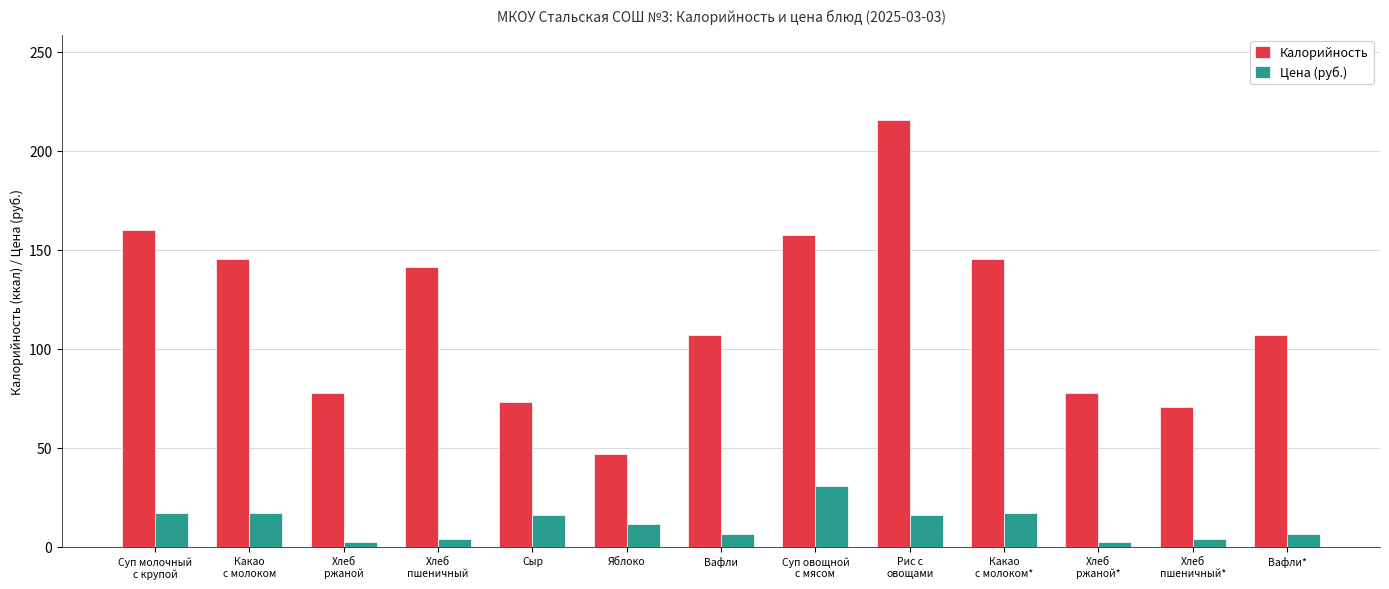

Rank the series by their average value, from highest to lowest.

Калорийность, Цена (руб.)